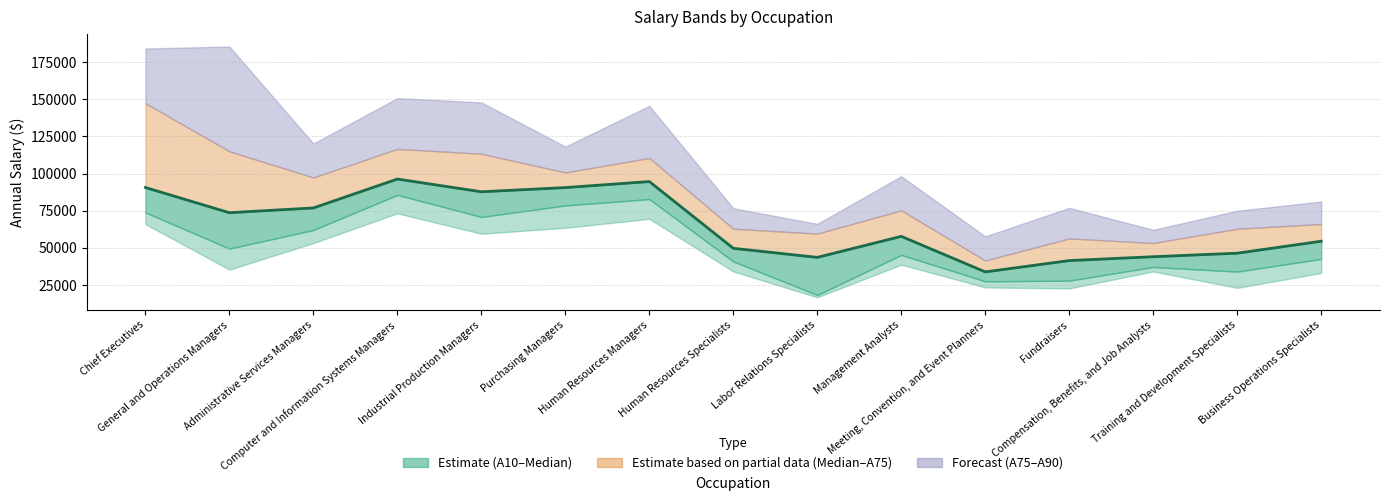

What is the difference between the maximum and minimum values?

62530